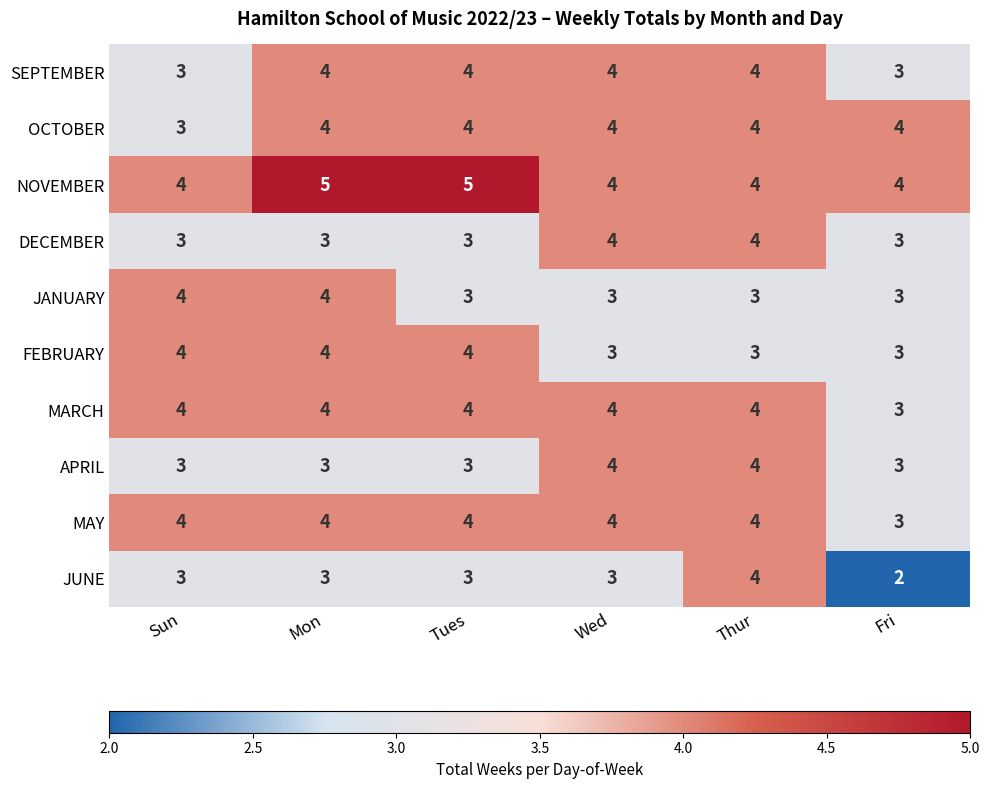

What is the total value across all series at Mon?

38